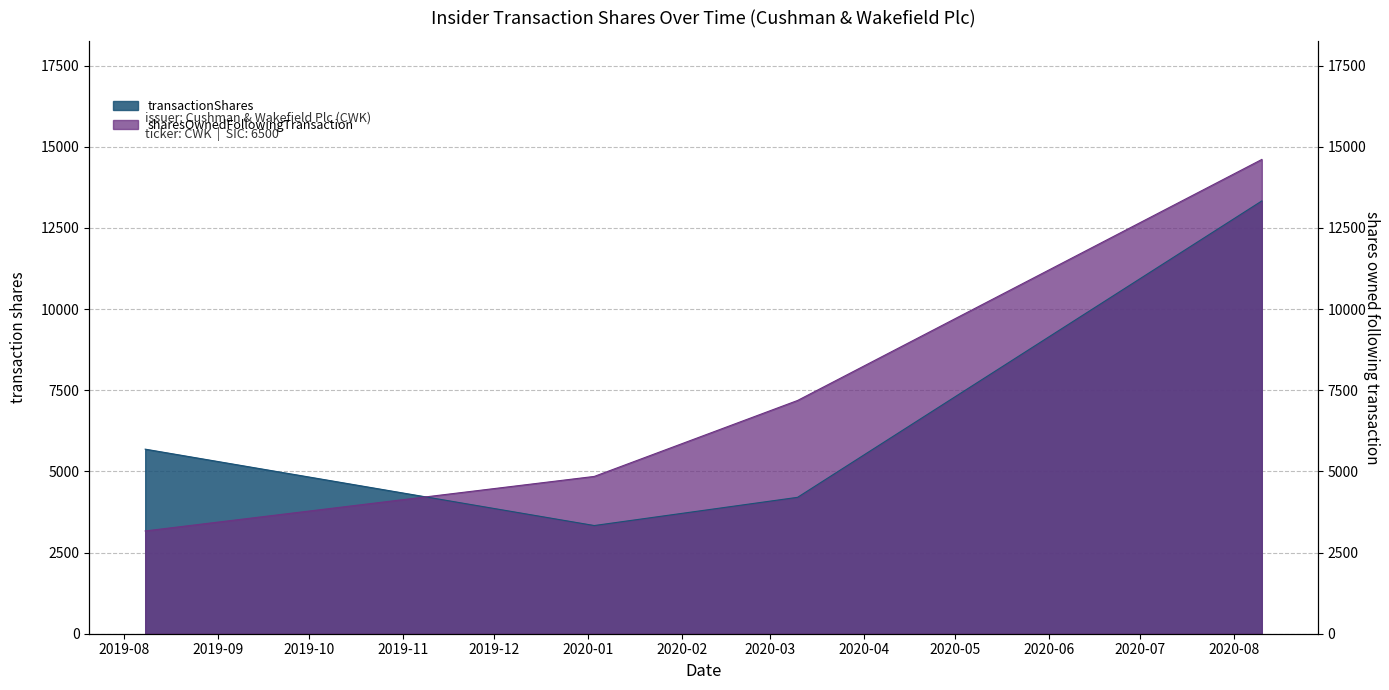

At which label does transactionShares first exceed 5686?

2020-08-10